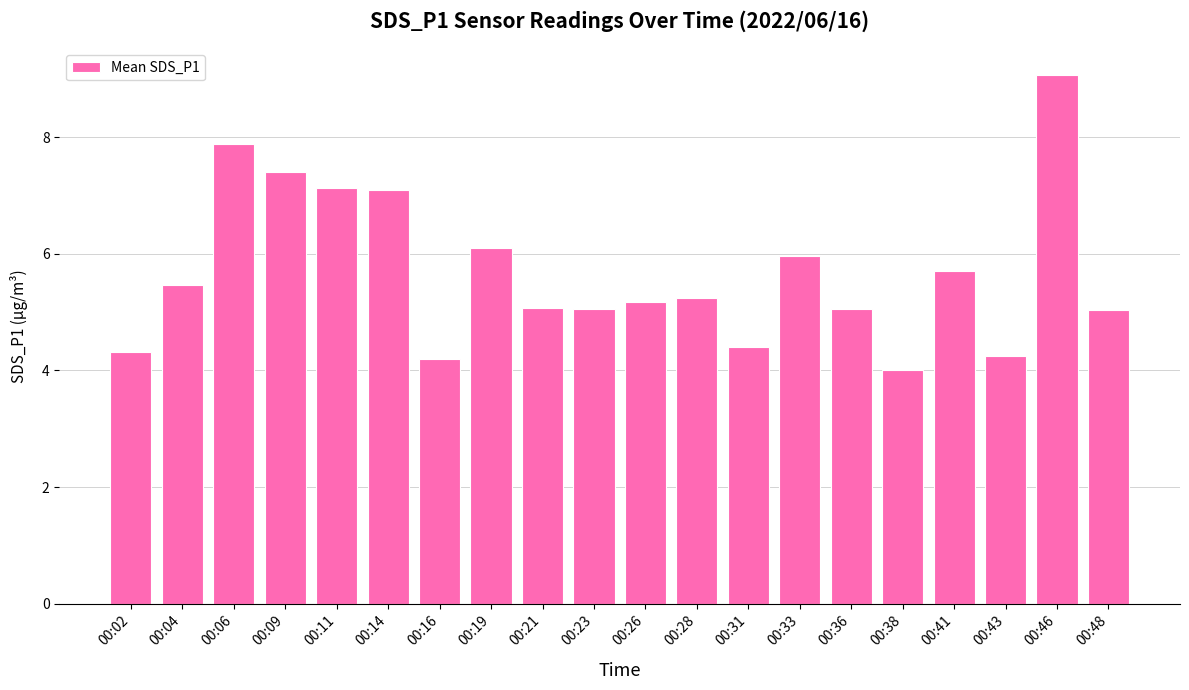

How many bars are there in total?

20